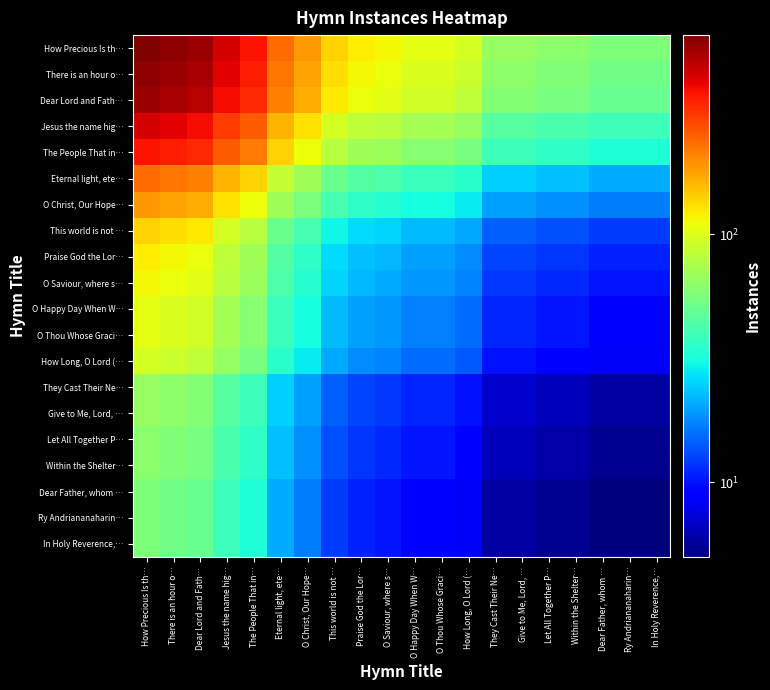

Which has a higher value, Eternal light, ete… or Praise God the Lor…?

Eternal light, ete…